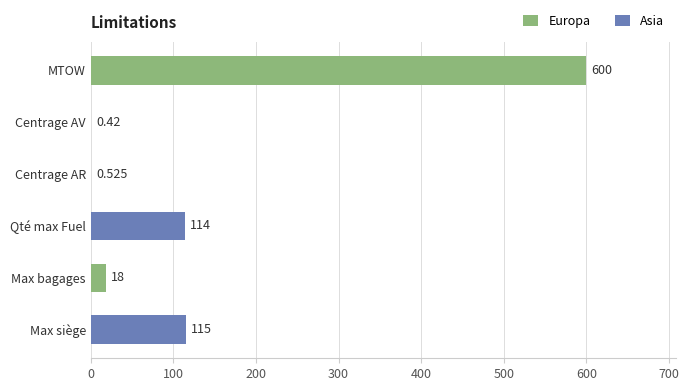

What is the greatest value displayed?

600.0